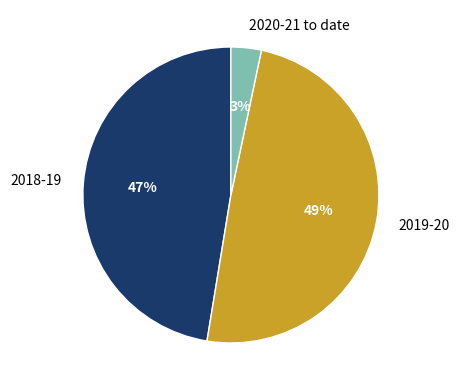

What percentage is the 2019-20 slice, to the nearest percent?

49%